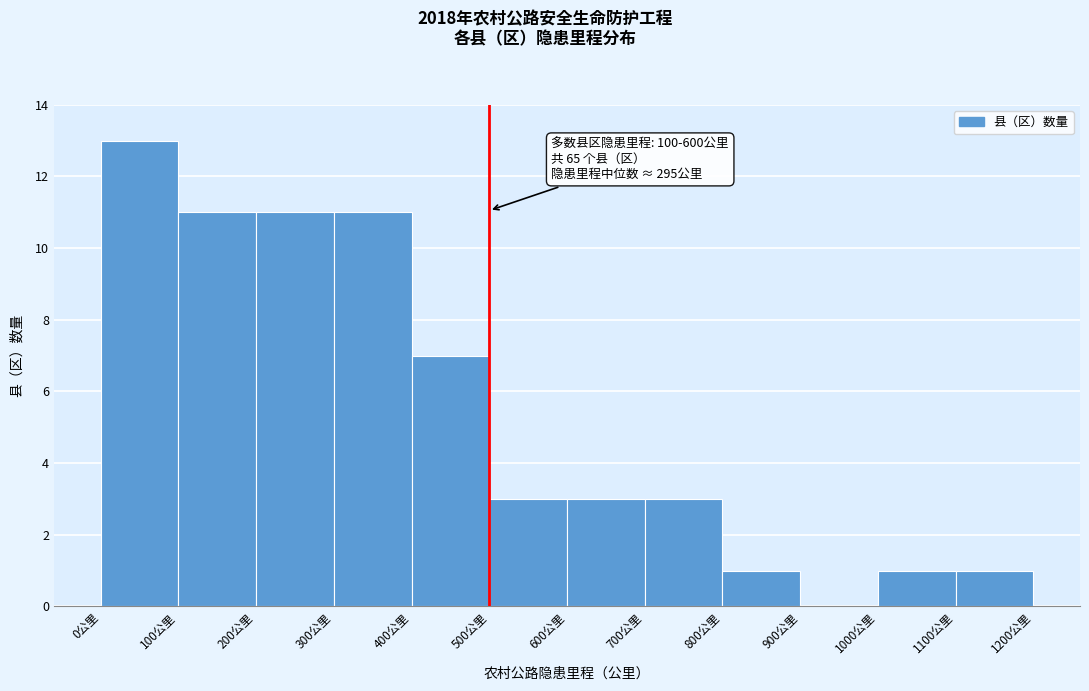

Over which range of the x-axis is the bar tallest?

0 to 100